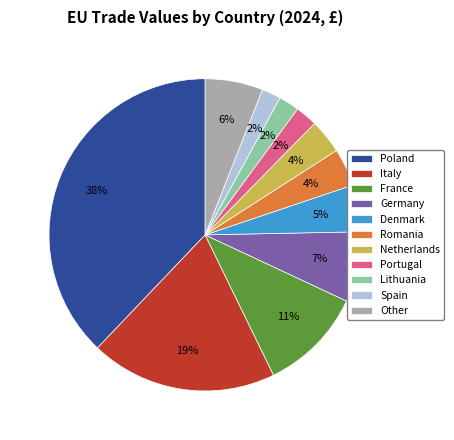

Which category has the biggest portion of the pie?

Poland